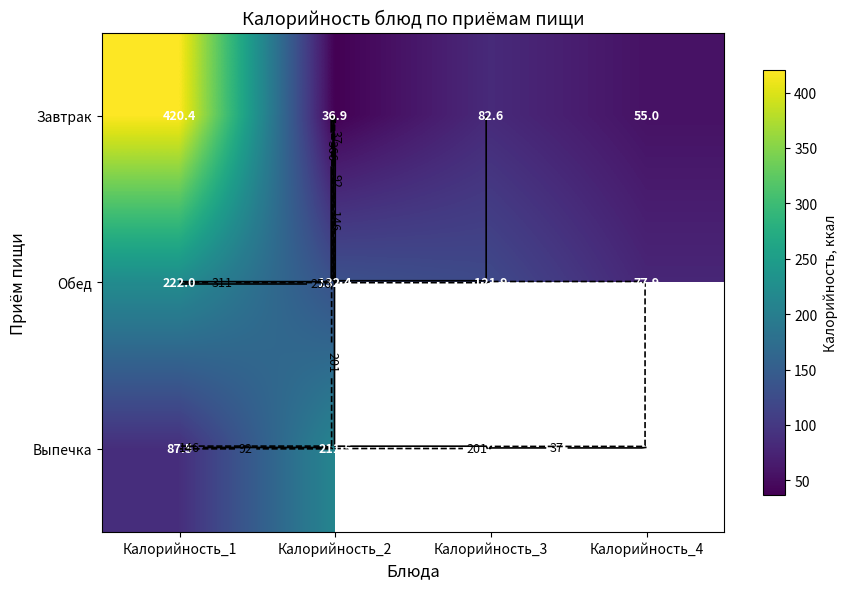

Which category has the lowest value in the Выпечка series?

Калорийность_1